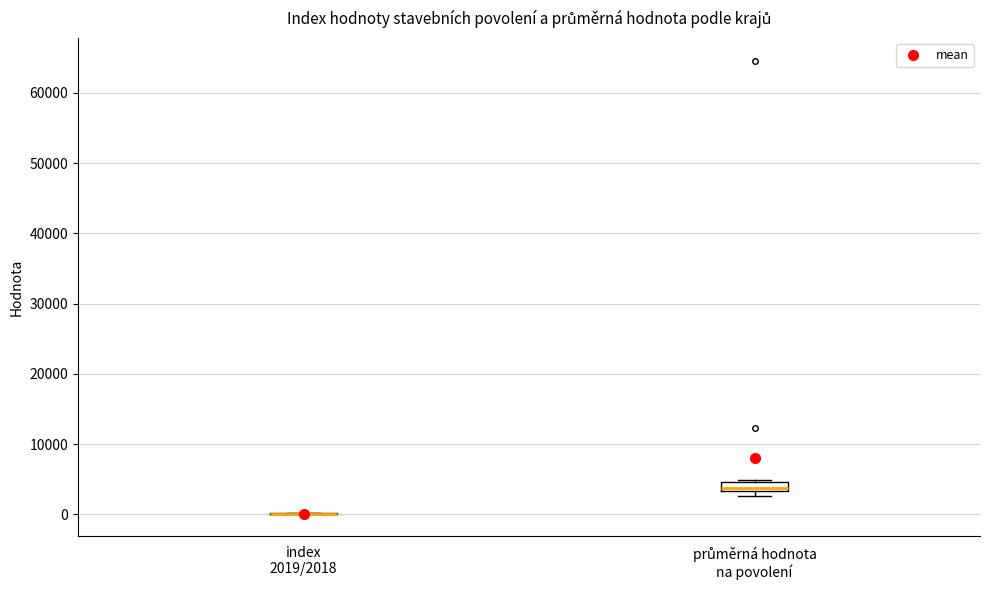

Which box is the tallest, from its lower edge to its upper edge?

průměrná hodnota na povolení